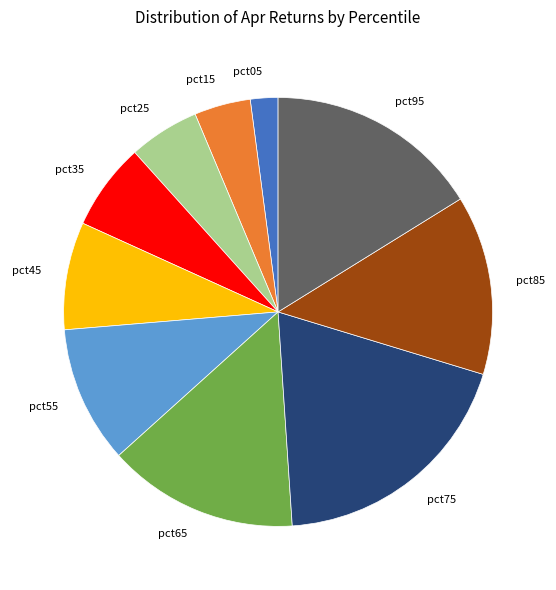

Is there a majority slice in this chart?

No